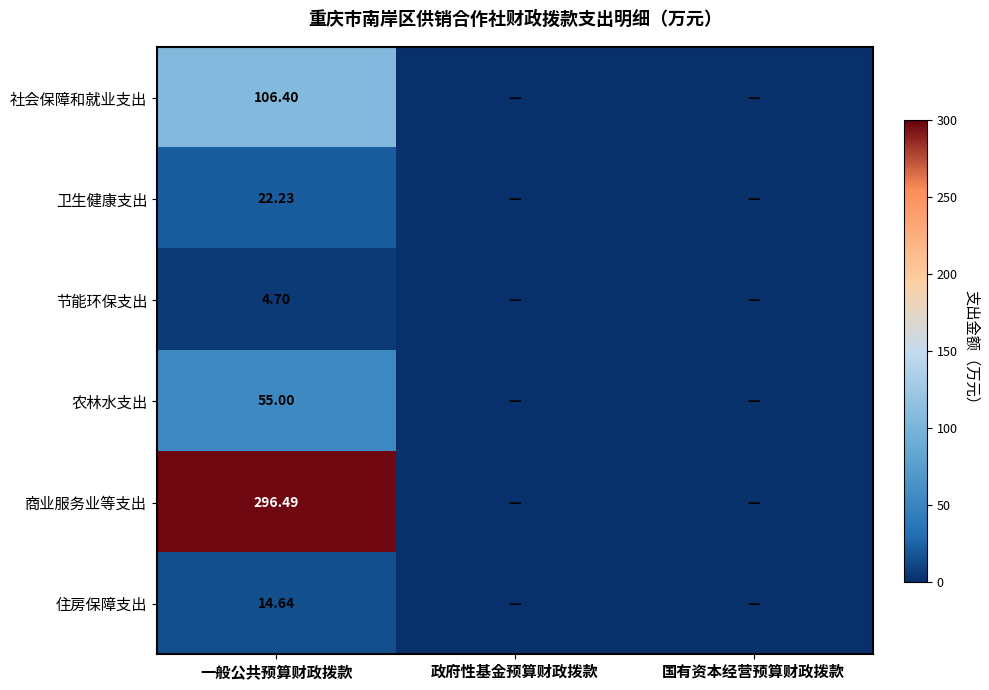

How many categories are shown in the chart?

3